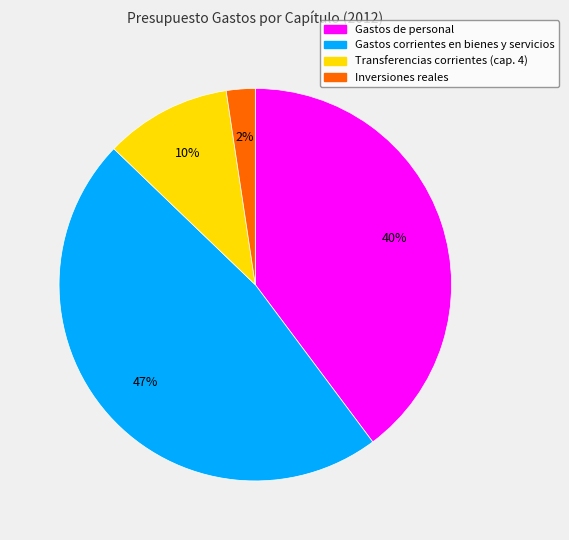

How many slices are in this pie chart?

4